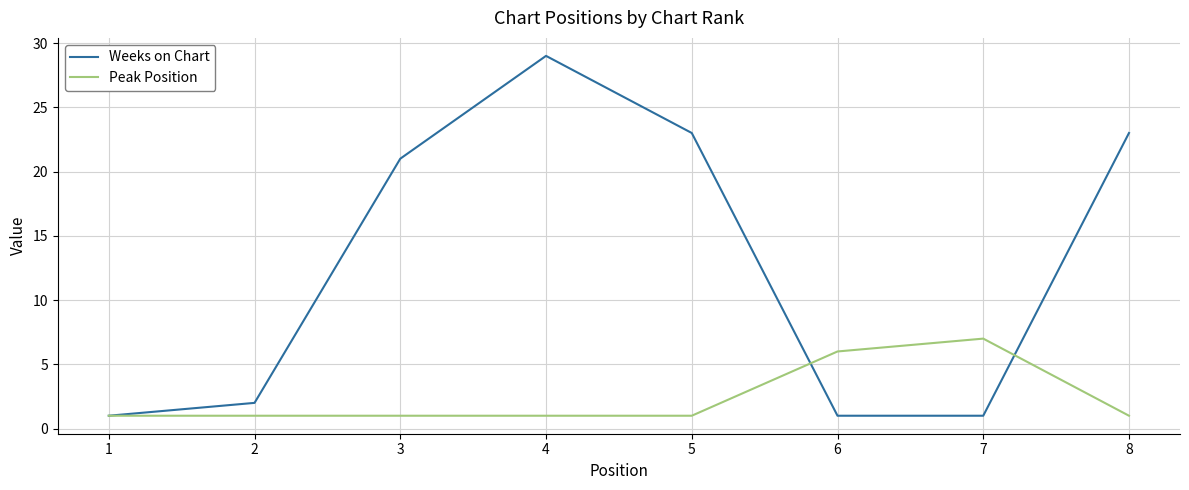

Reading left to right, transcribe all the data shown in this chart.

Weeks on Chart: 1	2	21	29	23	1	1	23
Peak Position: 1	1	1	1	1	6	7	1